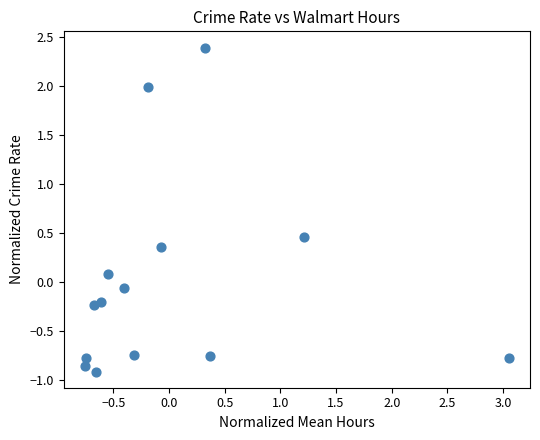

What is the range of X values (max minus min)?

3.8